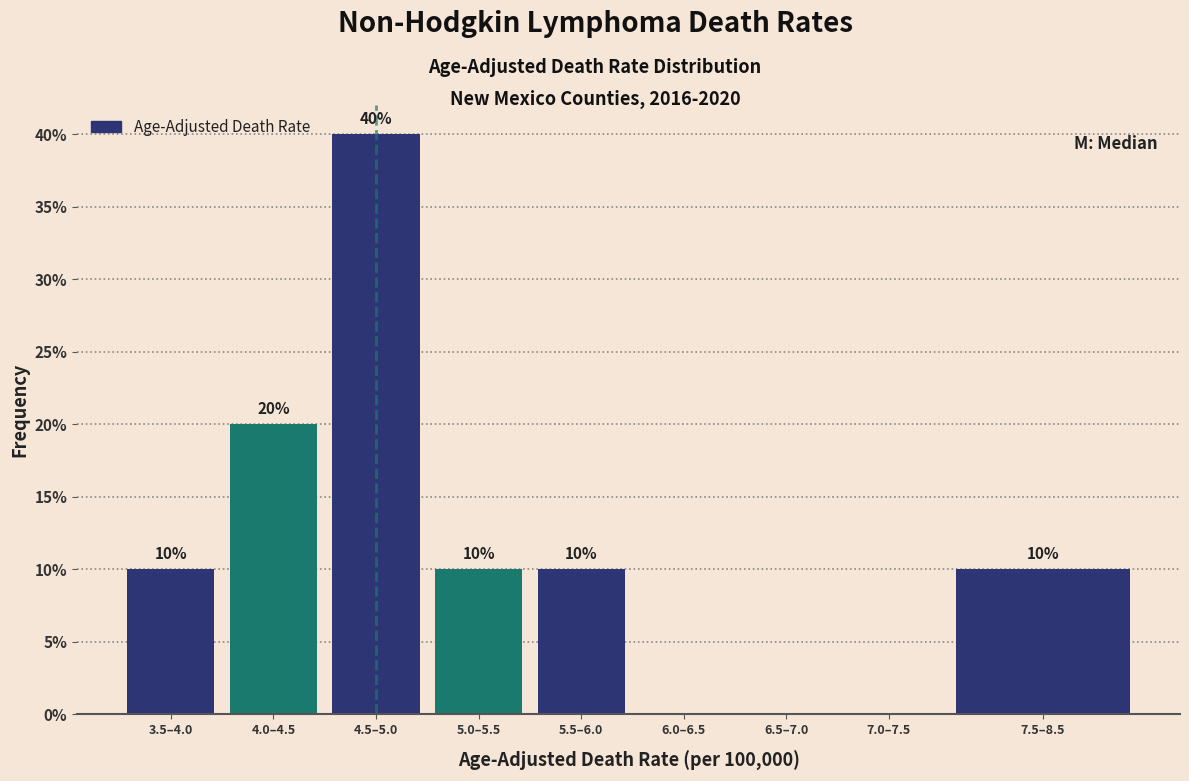

Reading left to right, what are all the values shown in this chart?

3.5–4.0=10	4.0–4.5=20	4.5–5.0=40	5.0–5.5=10	5.5–6.0=10	6.0–6.5=0	6.5–7.0=0	7.0–7.5=0	7.5–8.5=10